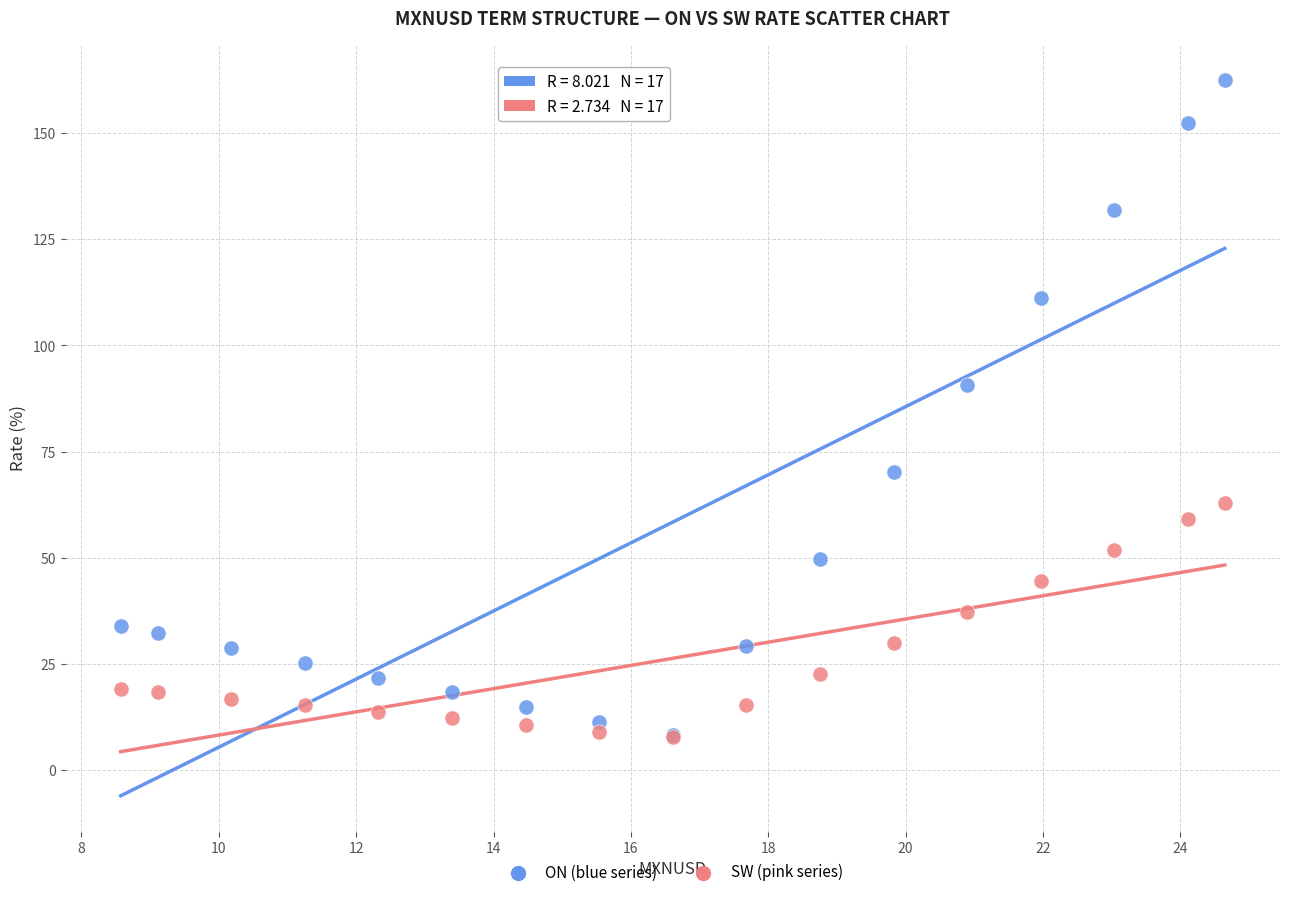

Across all series, what Y value is closest to 85?

90.8